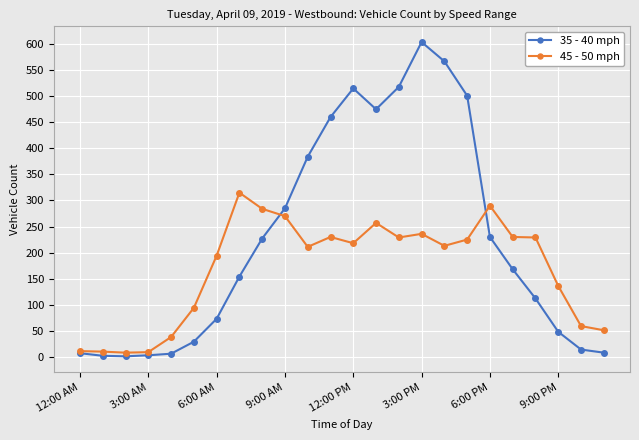

Rank the series by their average value, from highest to lowest.

35 - 40 mph, 45 - 50 mph